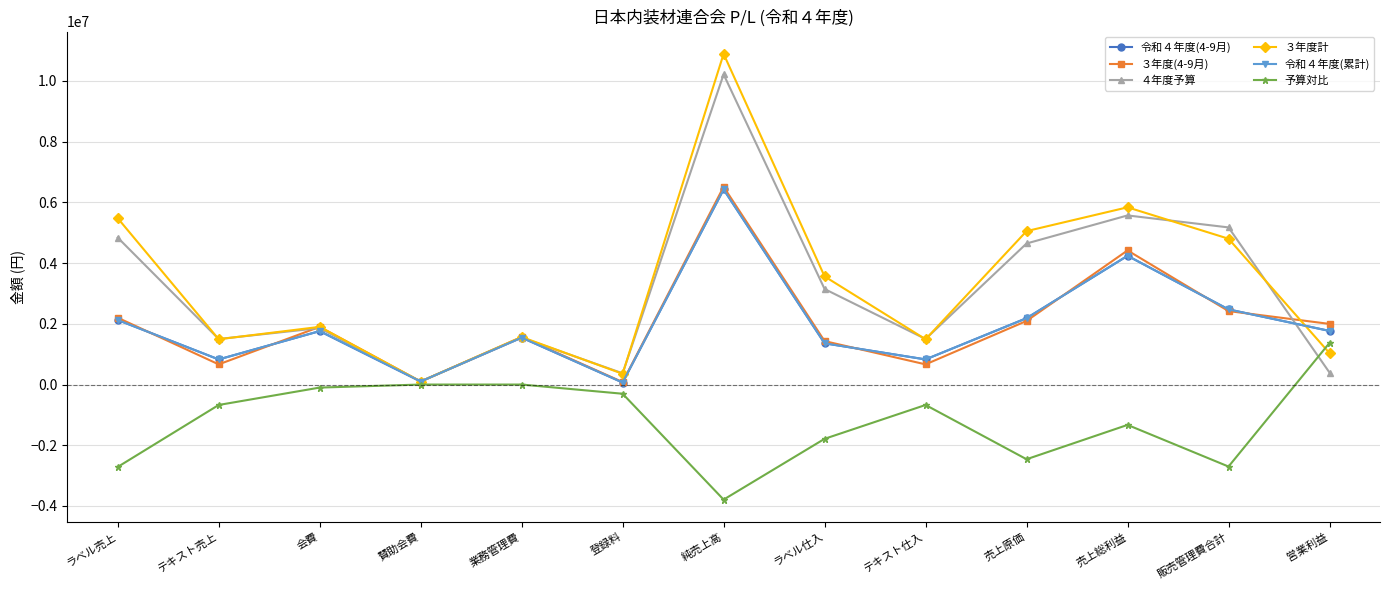

True or false: 予算対比 has a value of 1371294 at 営業利益.

True